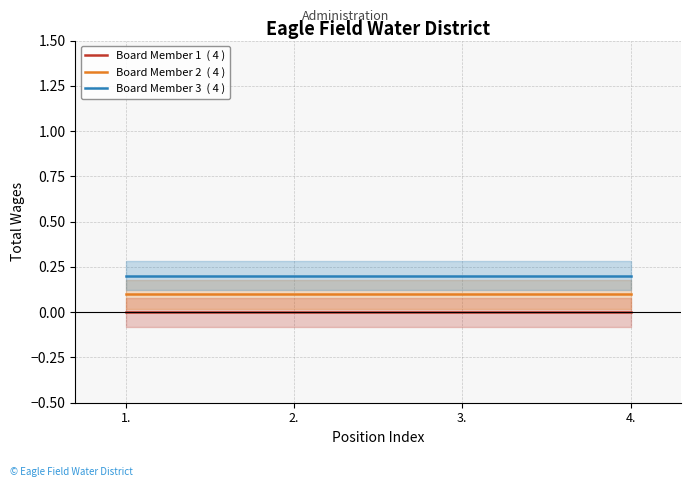

List the series in order of their peak value, lowest first.

Board Member 1  ( 4 ), Board Member 2  ( 4 ), Board Member 3  ( 4 )